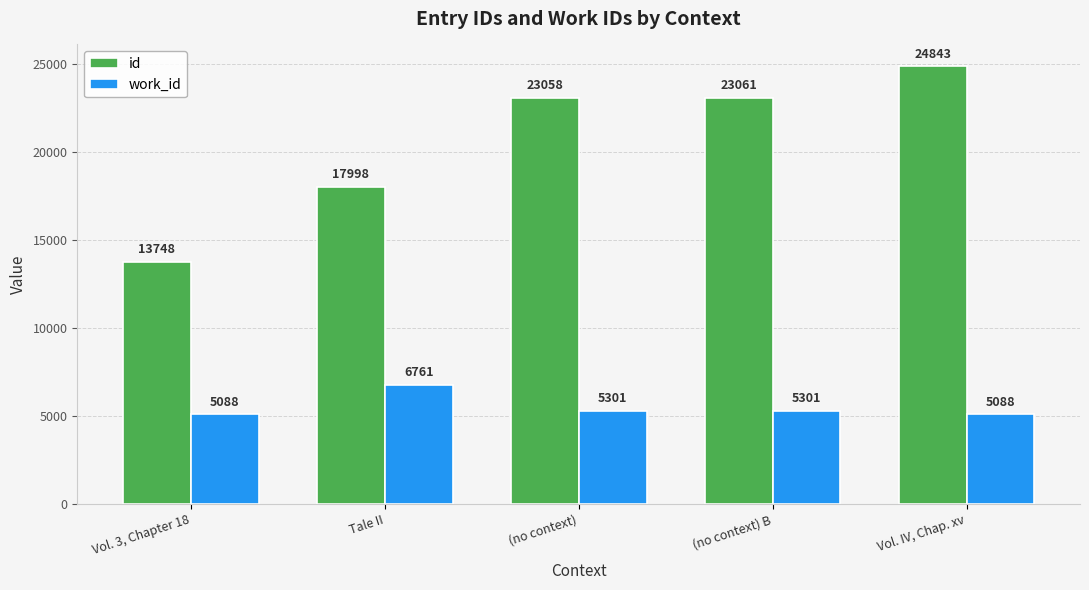

True or false: work_id has a value of 5088 at Vol. 3, Chapter 18.

True